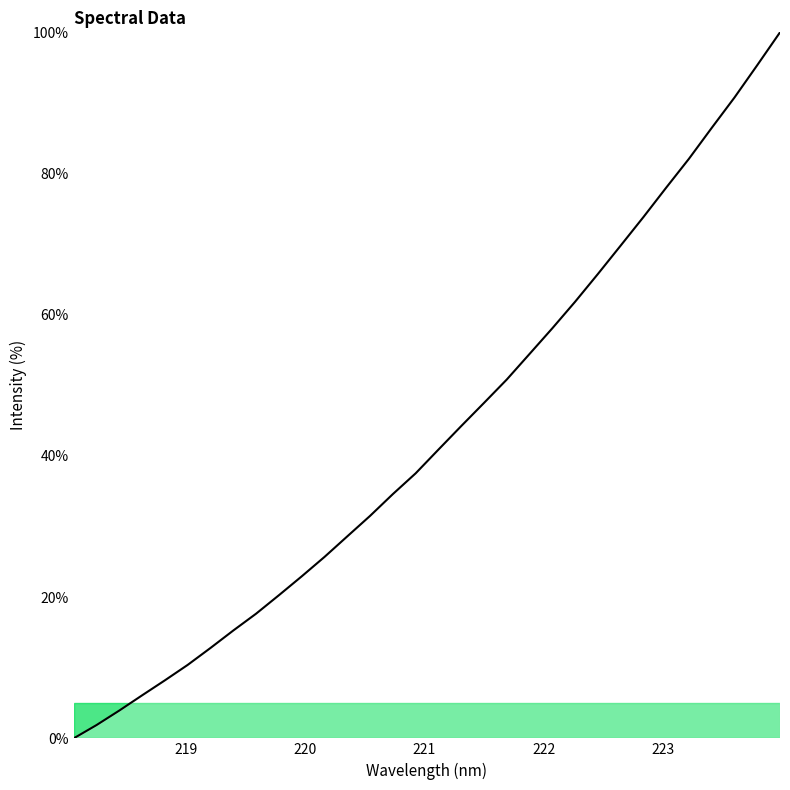

Reading left to right, extract all data points from this chart.

0.0	1.9	3.9	6.1	8.2	10.4	12.8	15.3	17.7	20.3	22.9	25.7	28.6	31.5	34.6	37.5	40.9	44.2	47.5	50.8	54.5	58.1	61.8	65.8	69.8	73.8	78.0	82.1	86.5	90.8	95.3	100.0